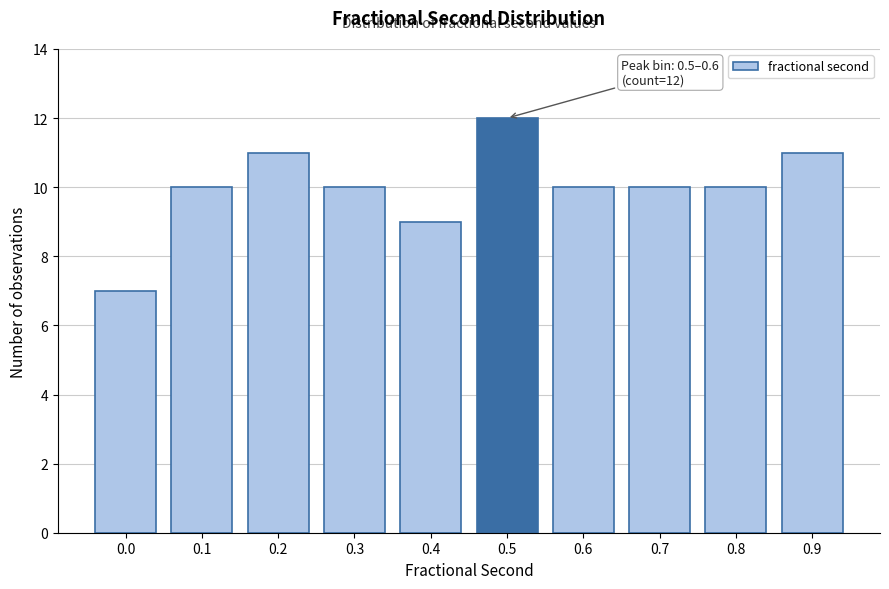

Reading left to right, what are all the values shown in this chart?

0.0=7	0.1=10	0.2=11	0.3=10	0.4=9	0.5=12	0.6=10	0.7=10	0.8=10	0.9=11